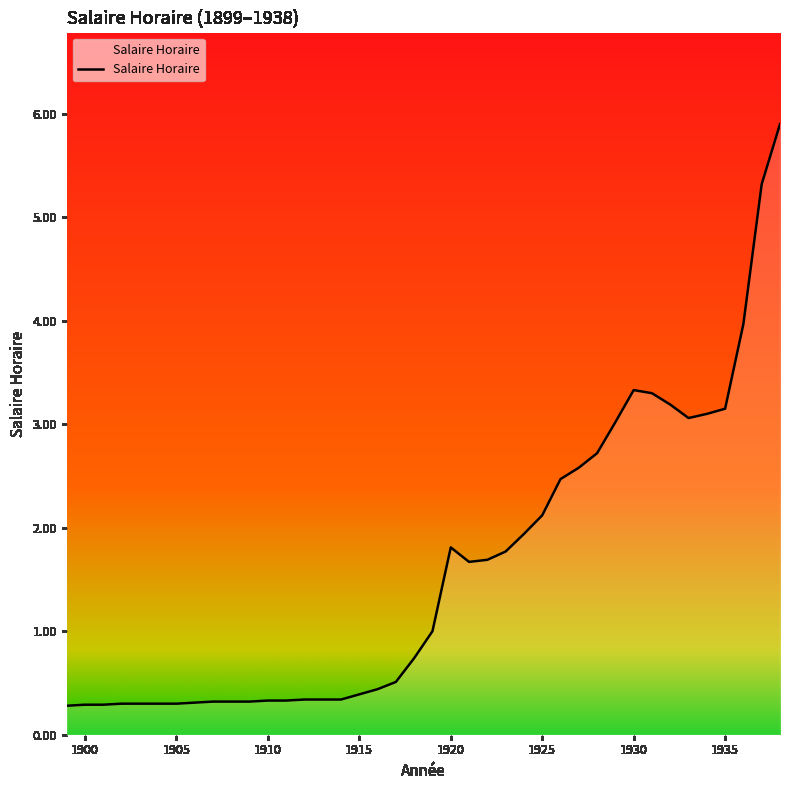

What is the greatest value displayed?

5.9